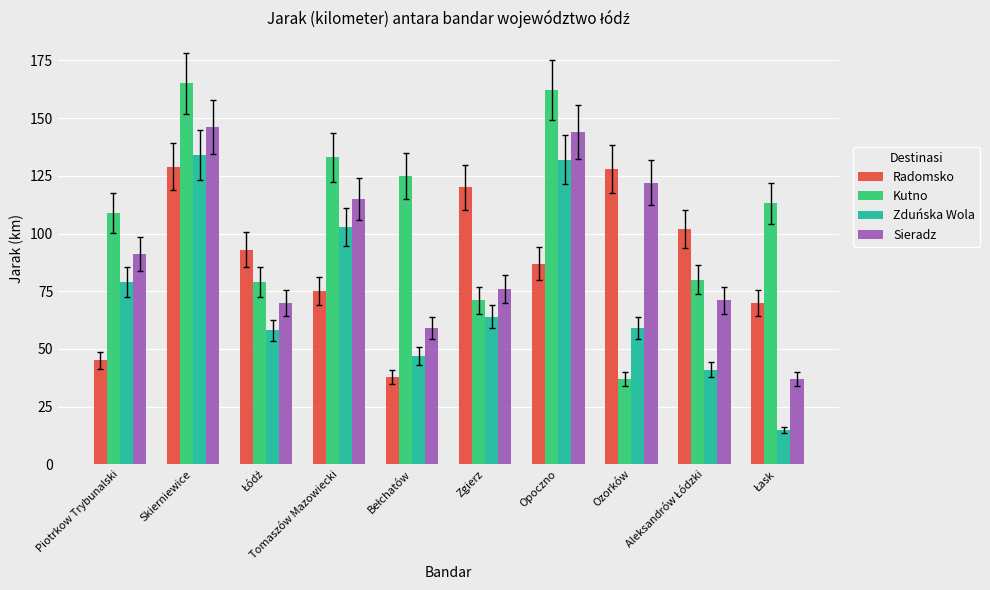

What position from the right is Opoczno?

4